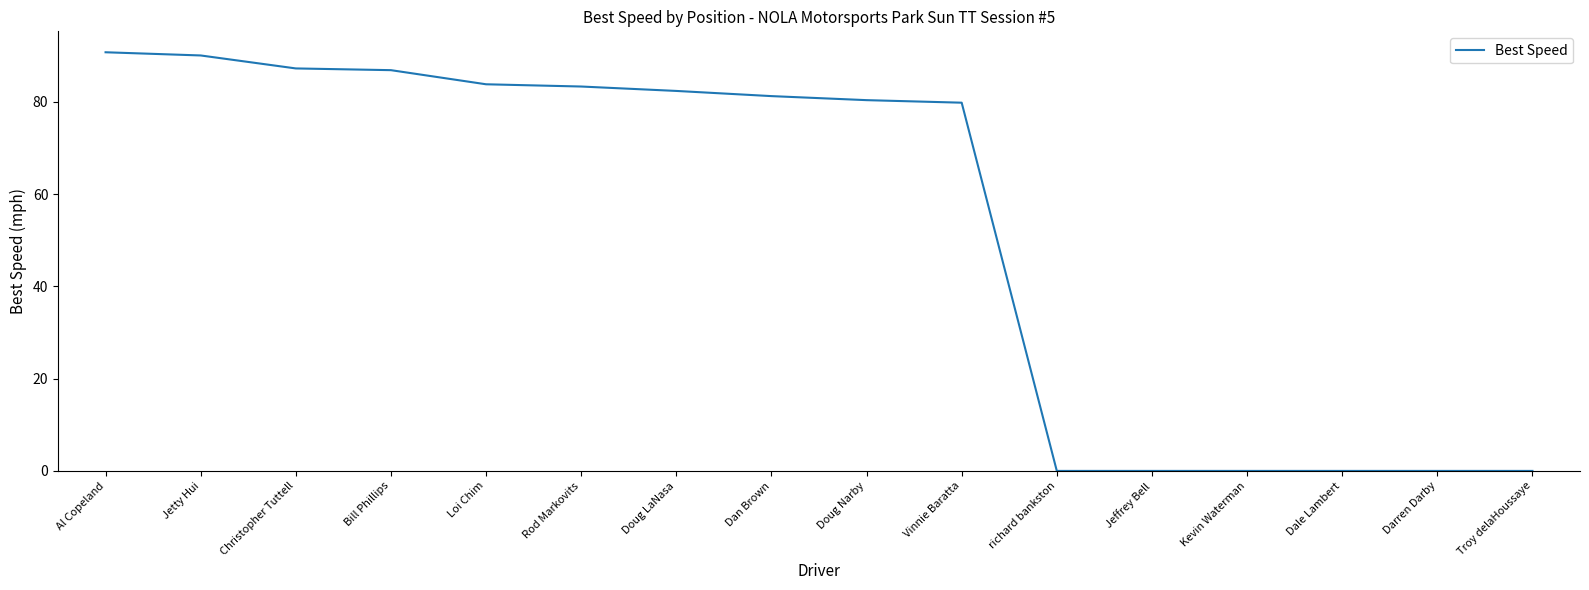

Is it true that the value at Rod Markovits is 110.7?

False